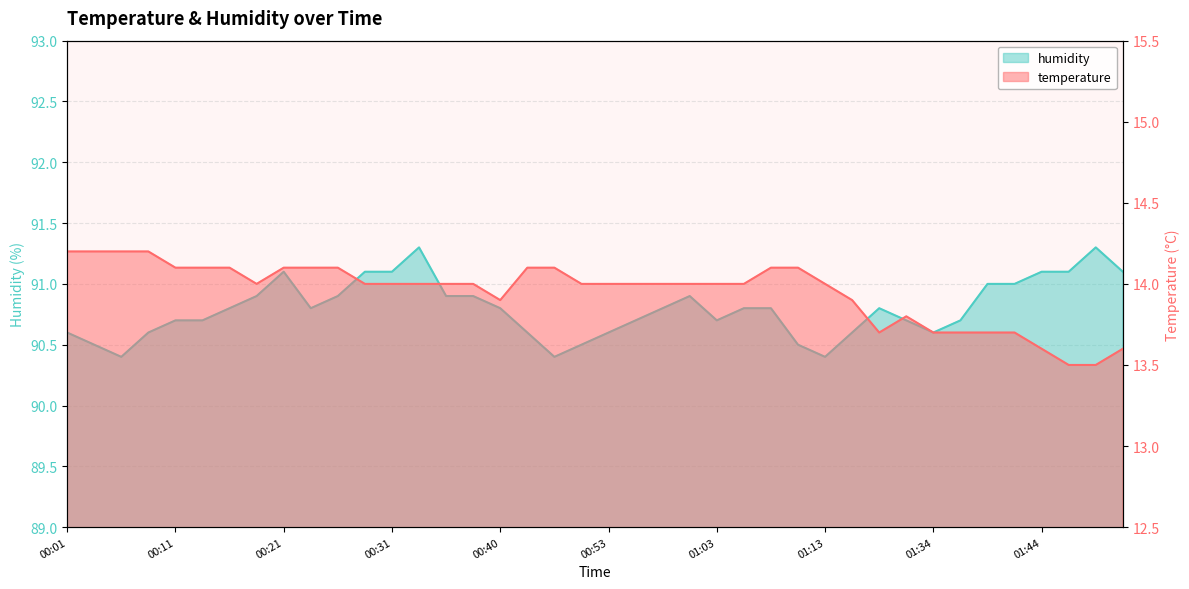

Reading left to right, transcribe all the data shown in this chart.

temperature: 00:01=14.2	00:04=14.2	00:06=14.2	00:09=14.2	00:11=14.1	00:14=14.1	00:16=14.1	00:18=14.0	00:21=14.1	00:23=14.1	00:26=14.1	00:28=14.0	00:31=14.0	00:33=14.0	00:36=14.0	00:38=14.0	00:40=13.9	00:46=14.1	00:48=14.1	00:50=14.0	00:53=14.0	00:55=14.0	00:58=14.0	01:00=14.0	01:03=14.0	01:05=14.0	01:08=14.1	01:10=14.1	01:13=14.0	01:21=13.9	01:29=13.7	01:31=13.8	01:34=13.7	01:37=13.7	01:39=13.7	01:42=13.7	01:44=13.6	01:47=13.5	01:49=13.5	01:52=13.6
humidity: 00:01=90.6	00:04=90.5	00:06=90.4	00:09=90.6	00:11=90.7	00:14=90.7	00:16=90.8	00:18=90.9	00:21=91.1	00:23=90.8	00:26=90.9	00:28=91.1	00:31=91.1	00:33=91.3	00:36=90.9	00:38=90.9	00:40=90.8	00:46=90.6	00:48=90.4	00:50=90.5	00:53=90.6	00:55=90.7	00:58=90.8	01:00=90.9	01:03=90.7	01:05=90.8	01:08=90.8	01:10=90.5	01:13=90.4	01:21=90.6	01:29=90.8	01:31=90.7	01:34=90.6	01:37=90.7	01:39=91.0	01:42=91.0	01:44=91.1	01:47=91.1	01:49=91.3	01:52=91.1